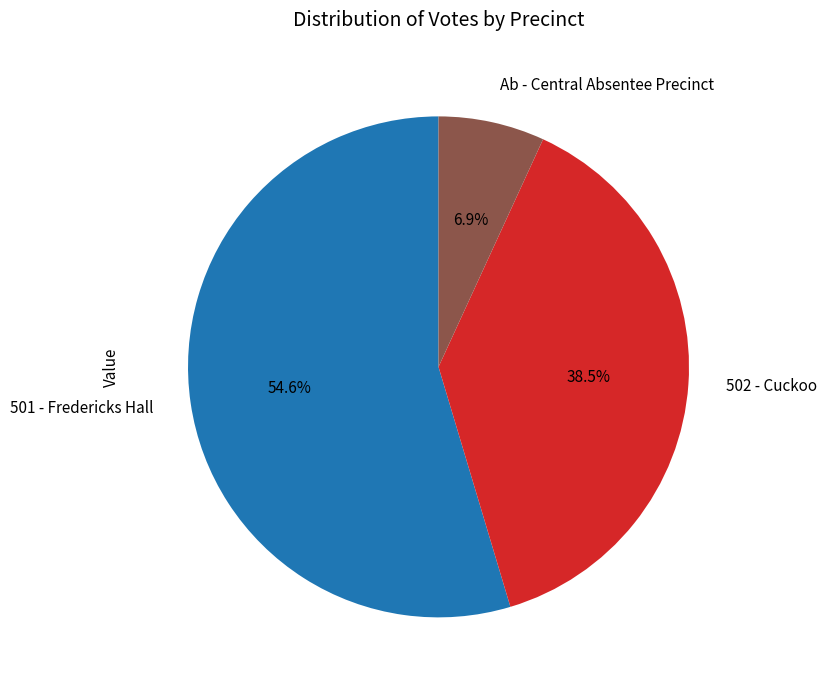

What is the smallest slice in the pie chart?

Ab - Central Absentee Precinct